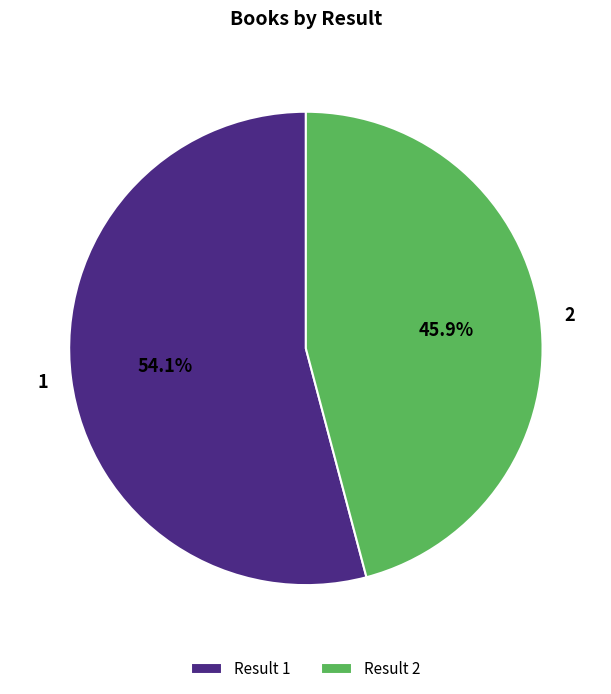

To the nearest percent, what is the average slice percentage?

50%